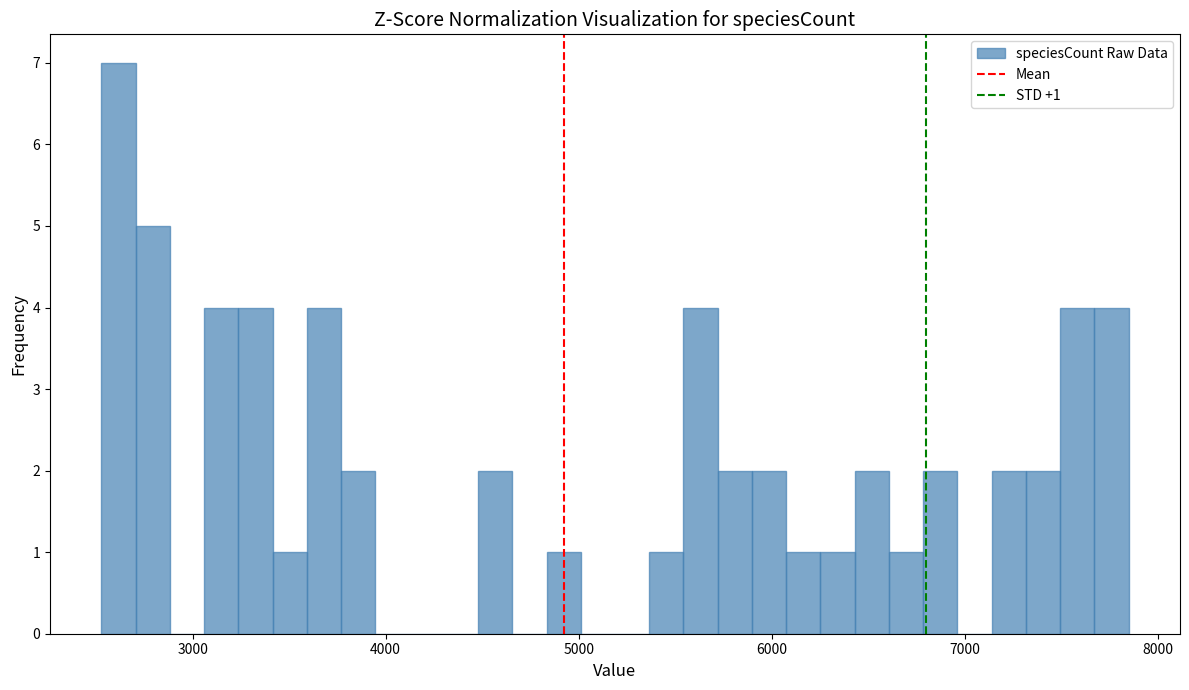

Read against the x-axis, roughly where is the centre of the tallest bar?

2600